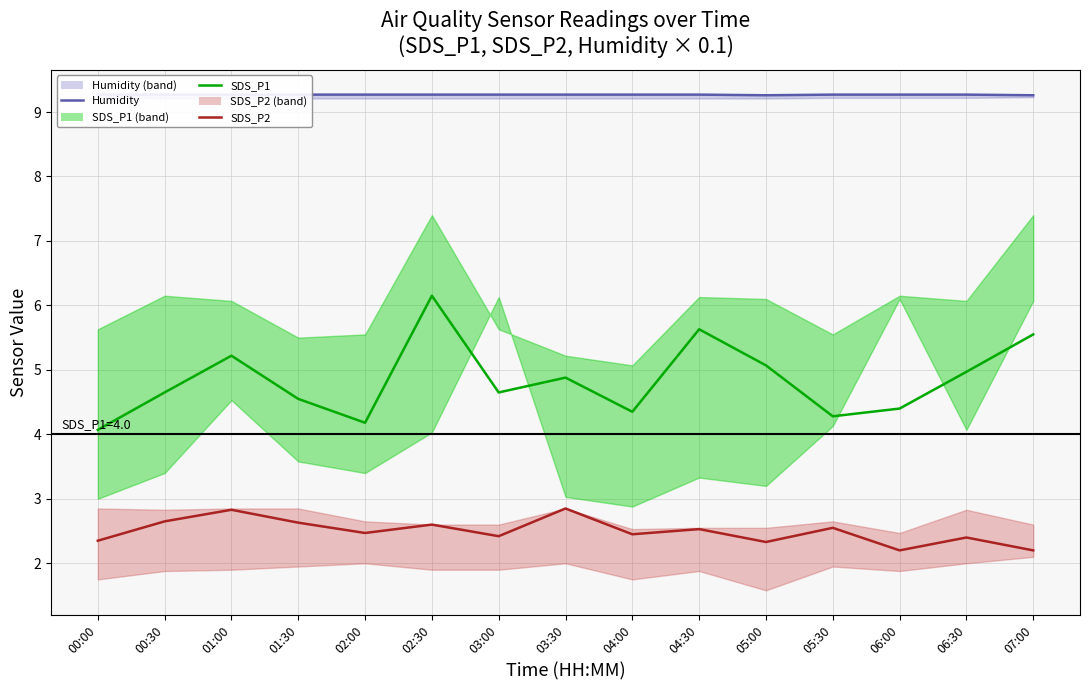

Rank the series by their maximum value, from highest to lowest.

Humidity, SDS_P1, SDS_P2